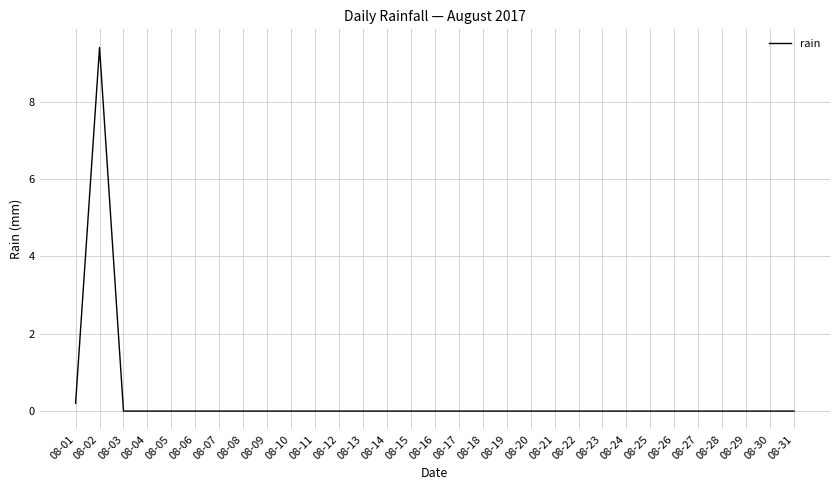

Reading left to right, what are all the values shown in this chart?

08-01=0.2	08-02=9.4	08-03=0.0	08-04=0.0	08-05=0.0	08-06=0.0	08-07=0.0	08-08=0.0	08-09=0.0	08-10=0.0	08-11=0.0	08-12=0.0	08-13=0.0	08-14=0.0	08-15=0.0	08-16=0.0	08-17=0.0	08-18=0.0	08-19=0.0	08-20=0.0	08-21=0.0	08-22=0.0	08-23=0.0	08-24=0.0	08-25=0.0	08-26=0.0	08-27=0.0	08-28=0.0	08-29=0.0	08-30=0.0	08-31=0.0